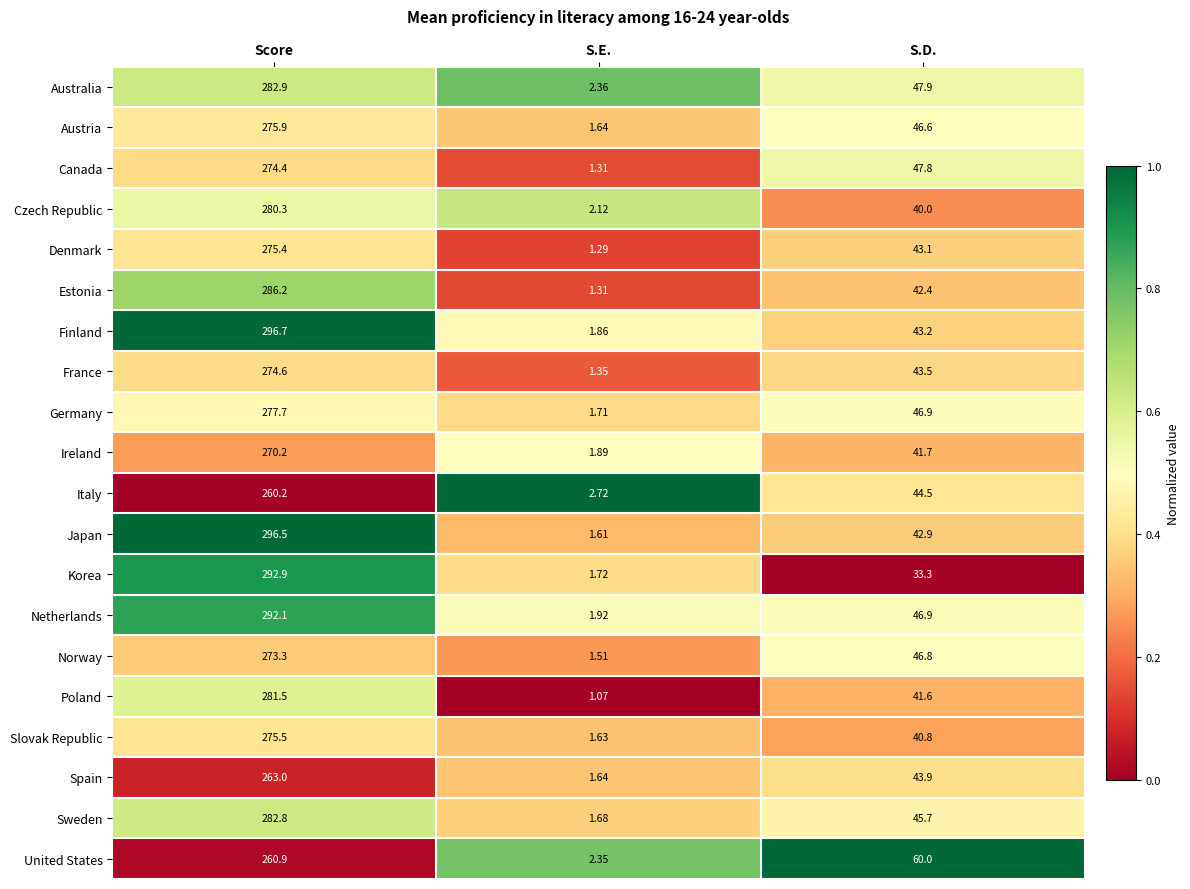

Which category has the highest value in the Norway series?

Score